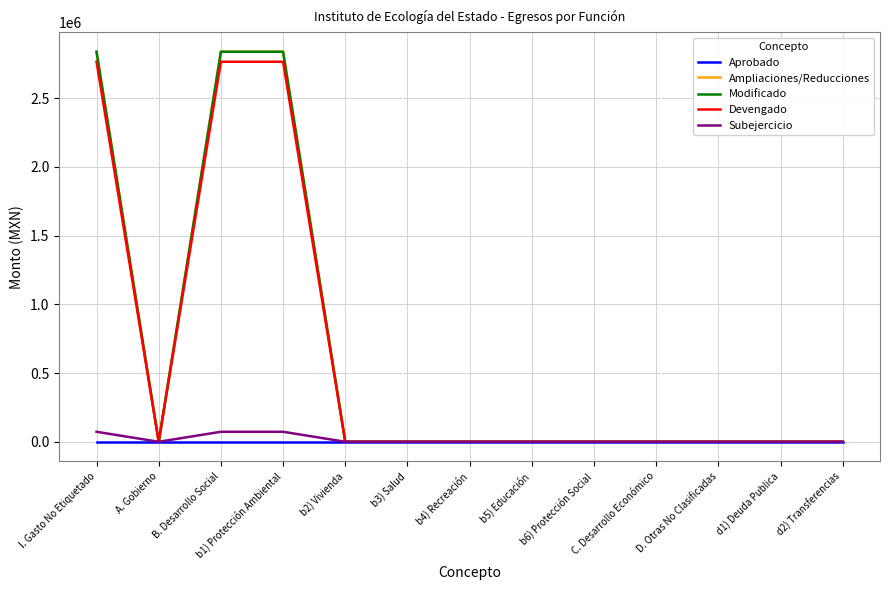

True or false: Devengado has more than 2 interior local peaks.

False